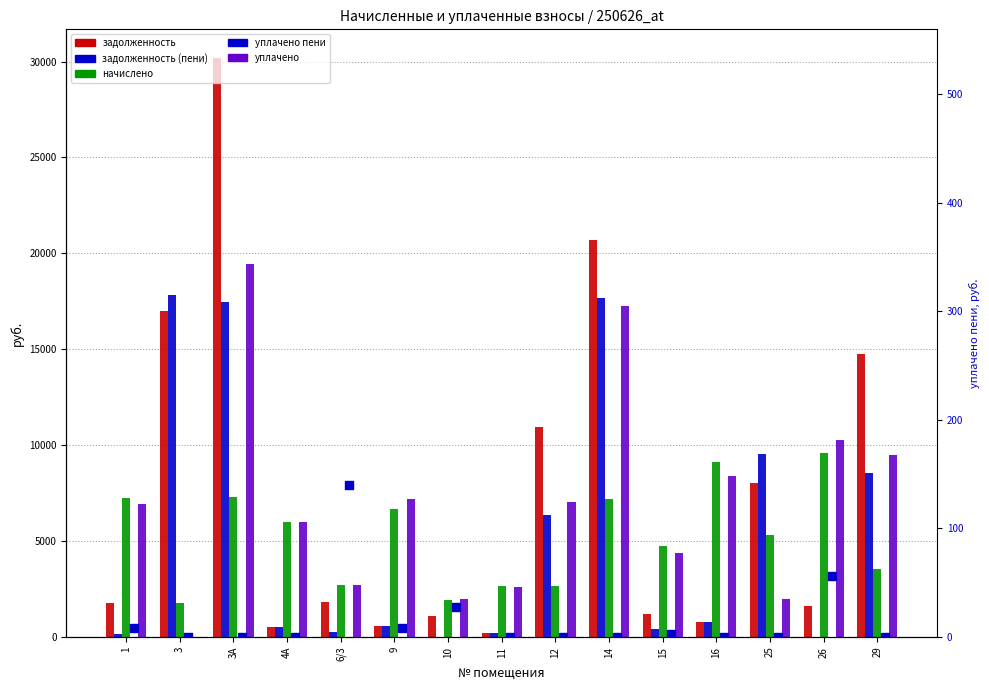

Which series has the widest spread of Y values?

задолженность